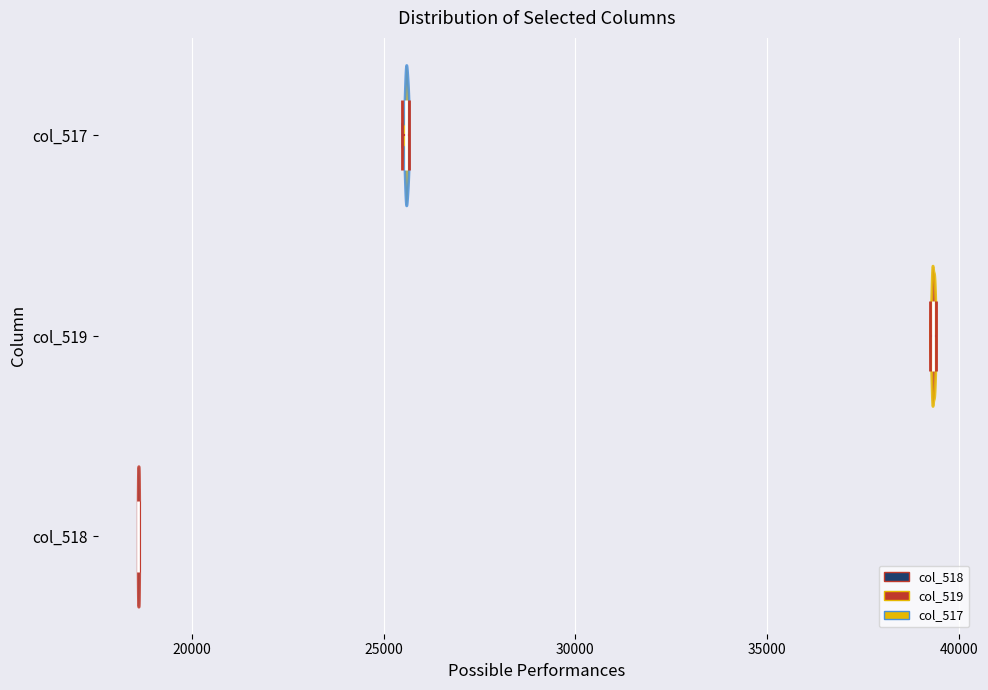

Reading bottom to top, read every violin against the x-axis: where its median line is, and the lowest and highest points it reaches. The values are not printed on the chart, so give them approximately, as read against the axis.

col_518: median line 18500, lowest point 18500, highest point 18500
col_519: median line 39500, lowest point 39000, highest point 39500
col_517: median line 25500, lowest point 25500, highest point 25500